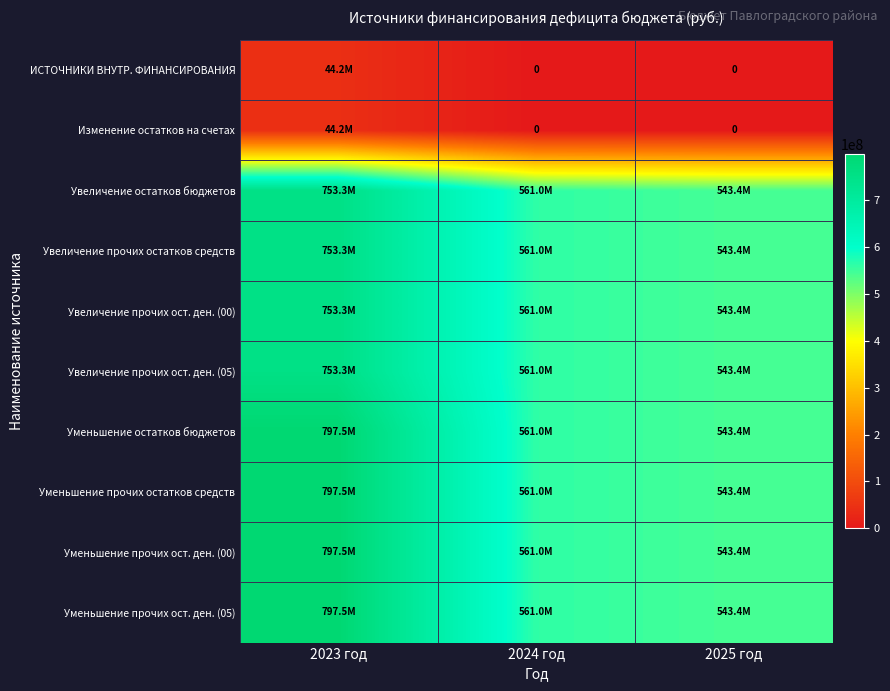

Rank the series by their maximum value, from highest to lowest.

Уменьшение остатков бюджетов, Уменьшение прочих остатков средств, Уменьшение прочих ост. ден. (00), Уменьшение прочих ост. ден. (05), Увеличение остатков бюджетов, Увеличение прочих остатков средств, Увеличение прочих ост. ден. (00), Увеличение прочих ост. ден. (05), ИСТОЧНИКИ ВНУТР. ФИНАНСИРОВАНИЯ, Изменение остатков на счетах